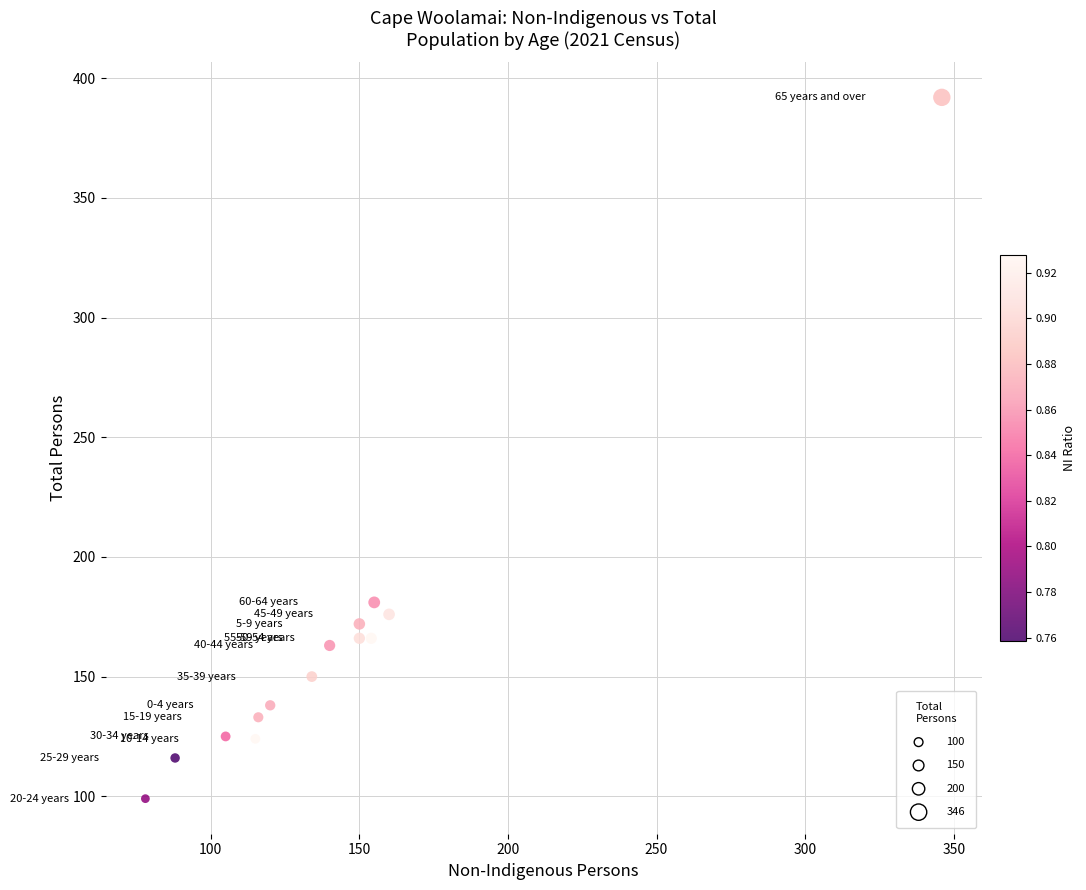

What is the range of Y values (max minus min)?

293